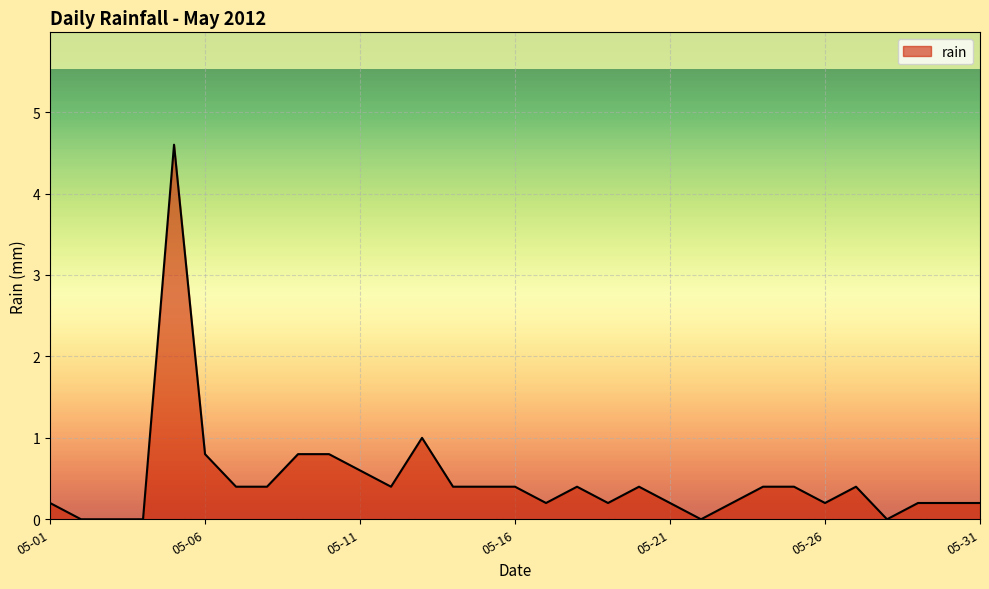

What is the maximum value shown in the chart?

4.6